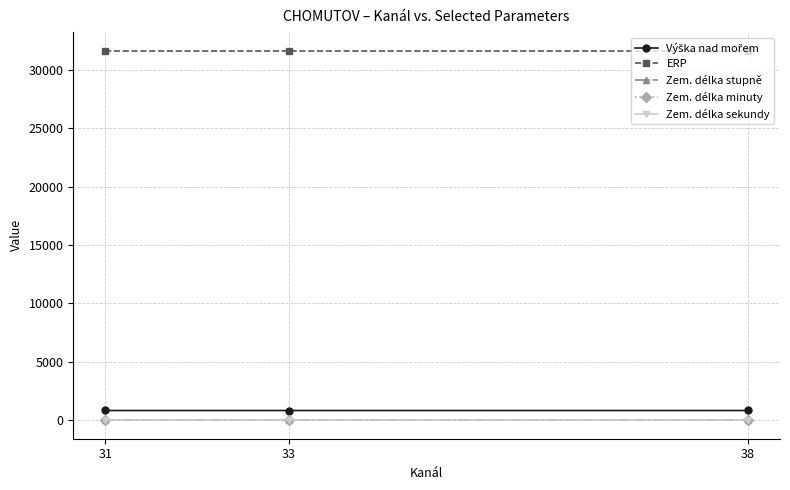

Does the chart have visible grid lines?

Yes